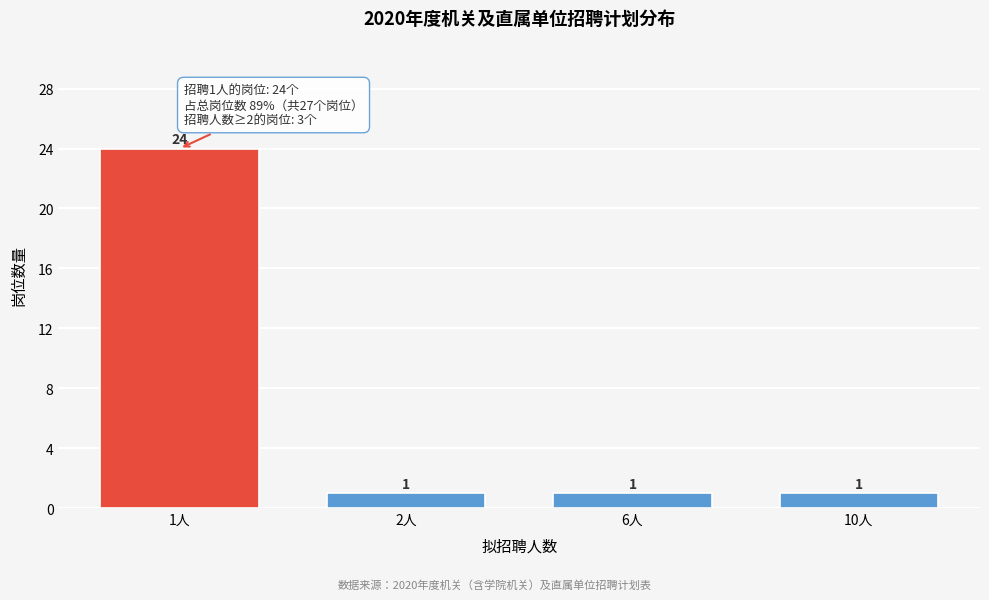

Reading right to left, extract all data points from this chart.

10人=1	6人=1	2人=1	1人=24